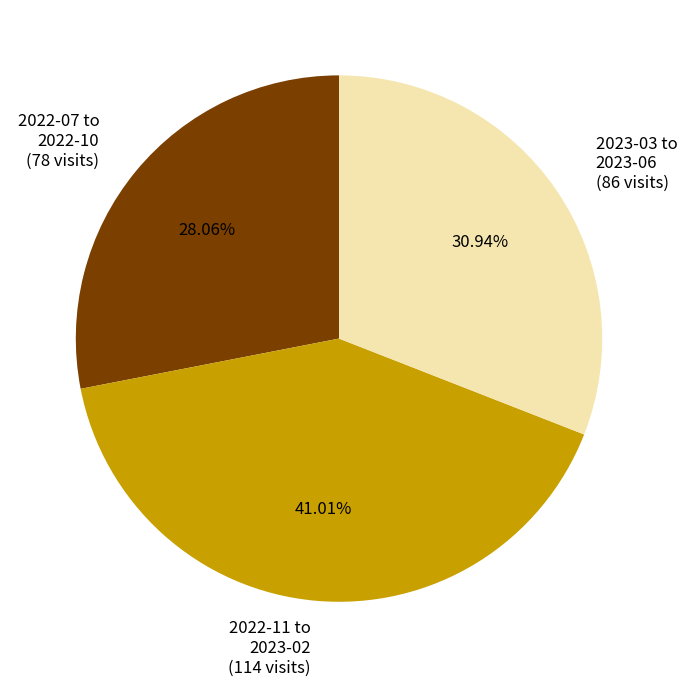

Is there a majority slice in this chart?

No